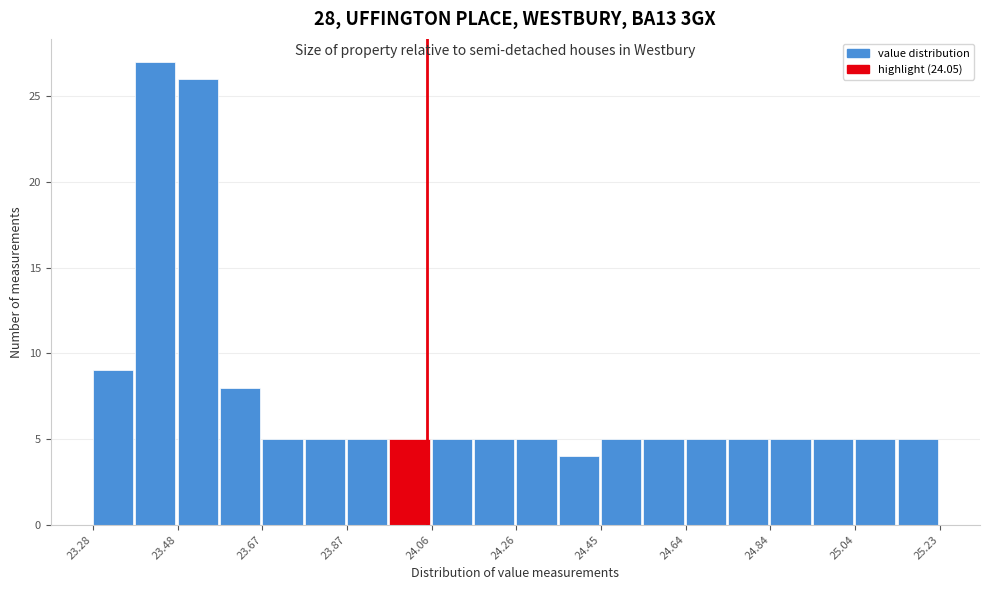

Reading left to right, list every bar in this chart as the range it spans on the x-axis followed by its height. Neither the bar edges nor the heights are printed on the chart, so give them approximately, as read against the axes.

23.28 to 23.38: 9
23.38 to 23.48: 27
23.48 to 23.58: 26
23.58 to 23.68: 8
23.68 to 23.76: 5
23.76 to 23.86: 5
23.86 to 23.96: 5
23.96 to 24.06: 5
24.06 to 24.16: 5
24.16 to 24.26: 5
24.26 to 24.36: 5
24.36 to 24.46: 4
24.46 to 24.54: 5
24.54 to 24.64: 5
24.64 to 24.74: 5
24.74 to 24.84: 5
24.84 to 24.94: 5
24.94 to 25.04: 5
25.04 to 25.14: 5
25.14 to 25.24: 5